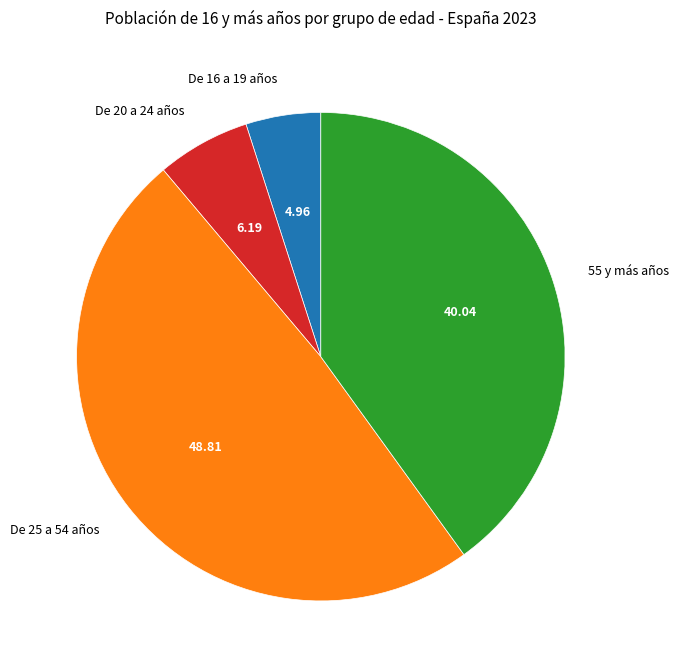

How many slices are in this pie chart?

4